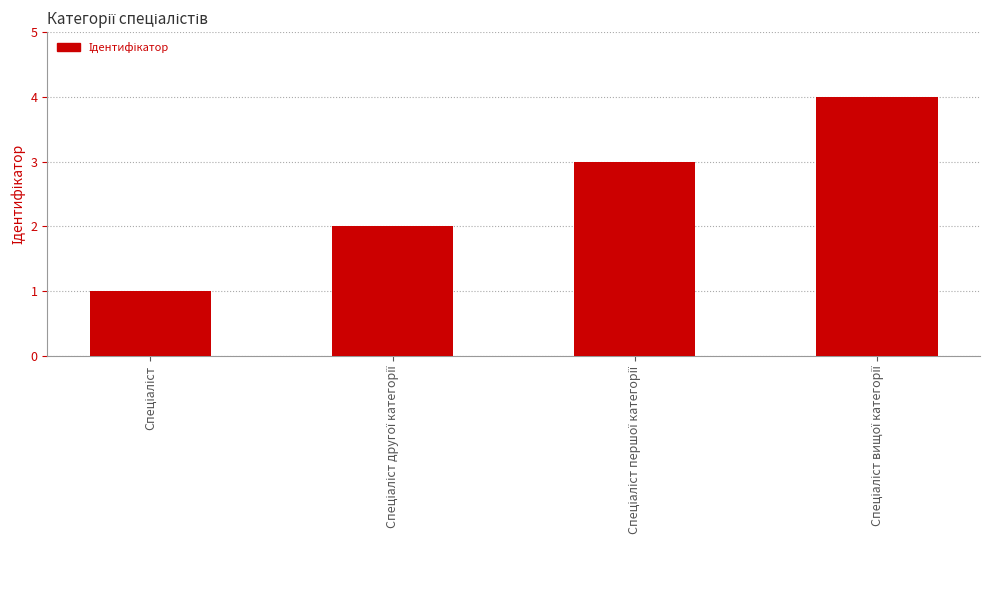

What is the sum of all values?

10